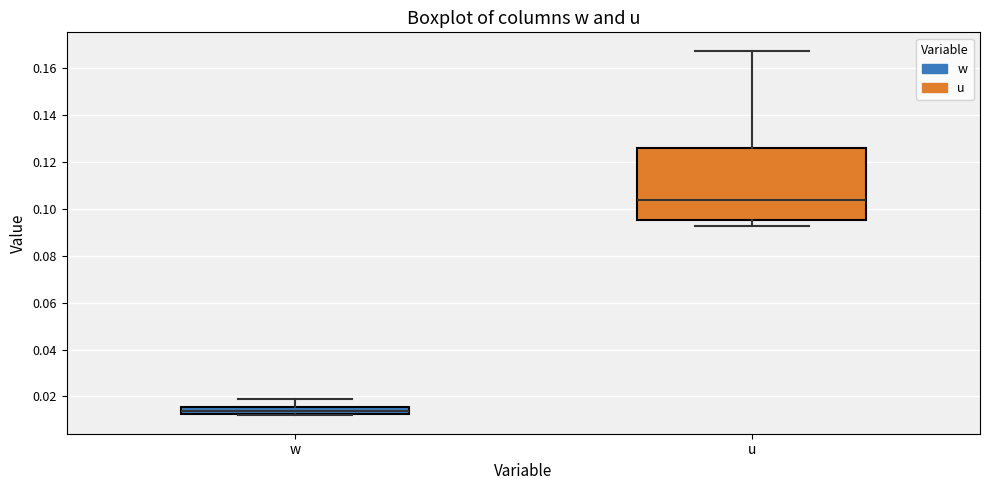

Which box's median line is the highest?

u